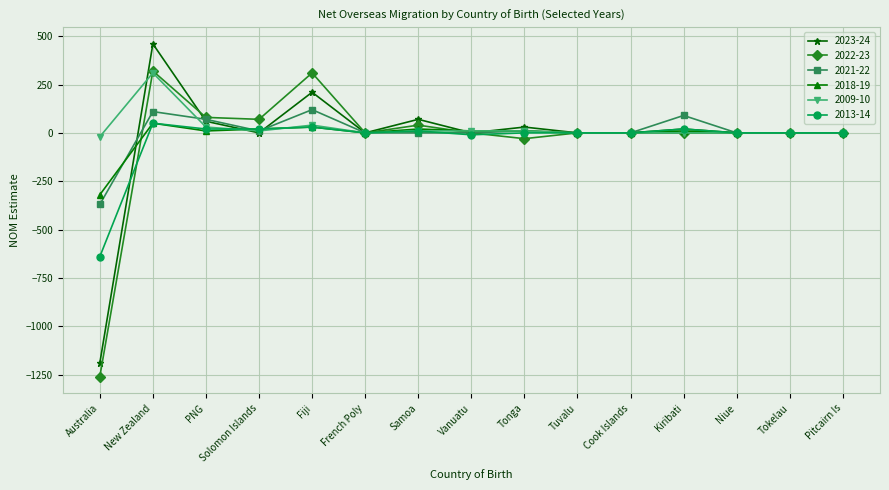

Where is the first local maximum for 2009-10?

New Zealand